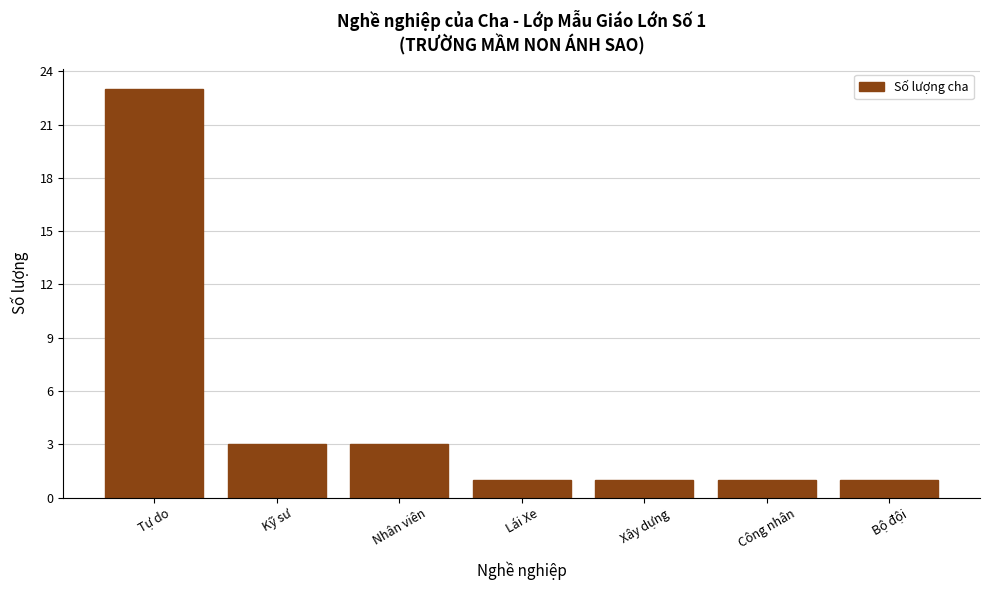

What is the difference between the values at Kỹ sư and Xây dựng?

2